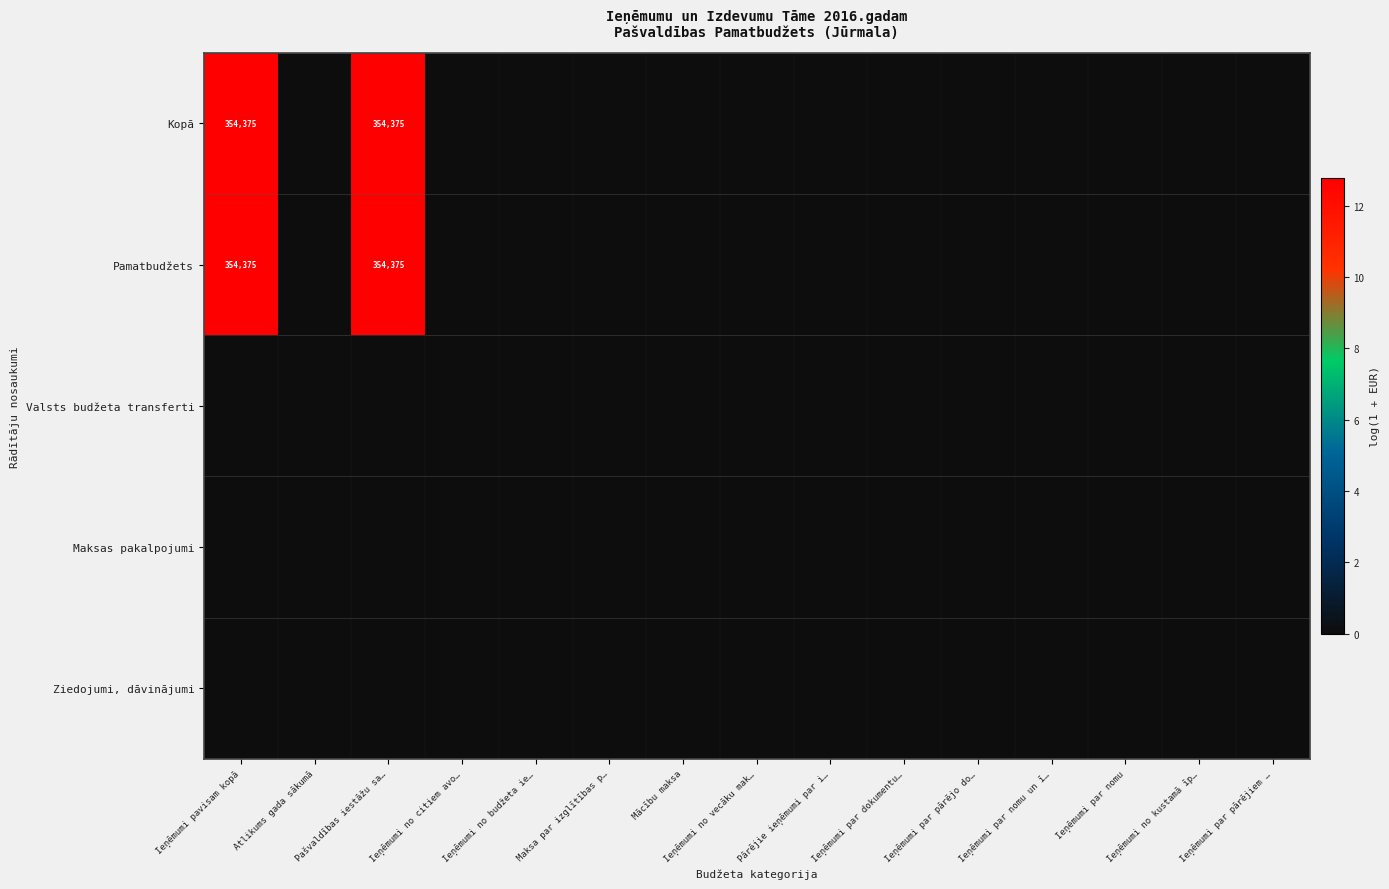

Which series has the largest range (max minus min)?

Kopā